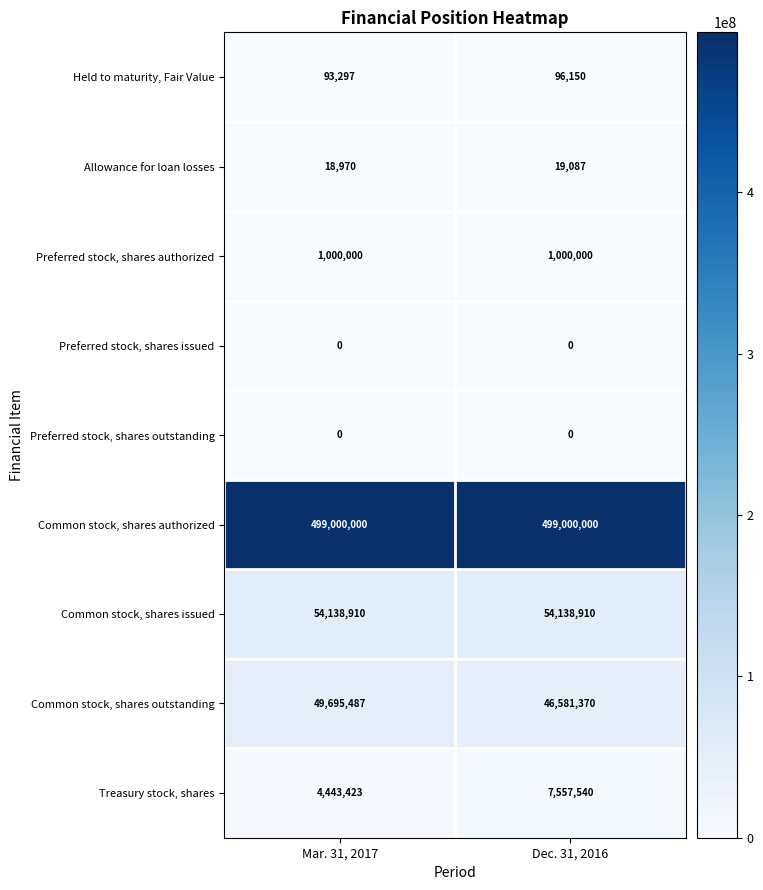

What is the difference between the highest and lowest values at Mar. 31, 2017?

499000000